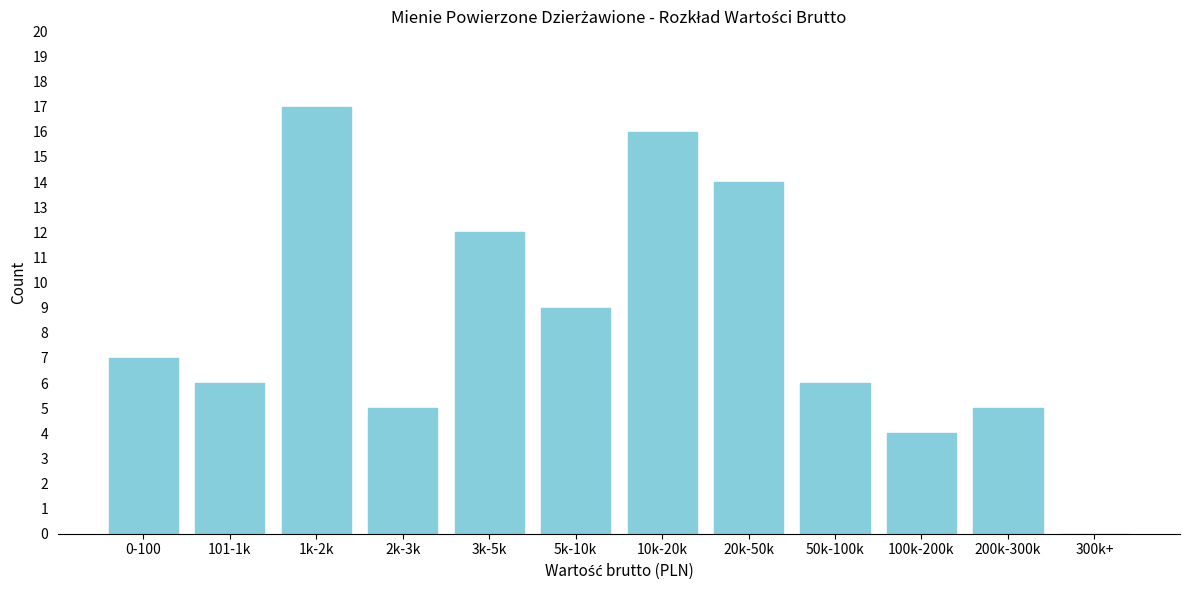

Reading left to right, list all the values displayed in this chart.

0-100=7	101-1k=6	1k-2k=17	2k-3k=5	3k-5k=12	5k-10k=9	10k-20k=16	20k-50k=14	50k-100k=6	100k-200k=4	200k-300k=5	300k+=0